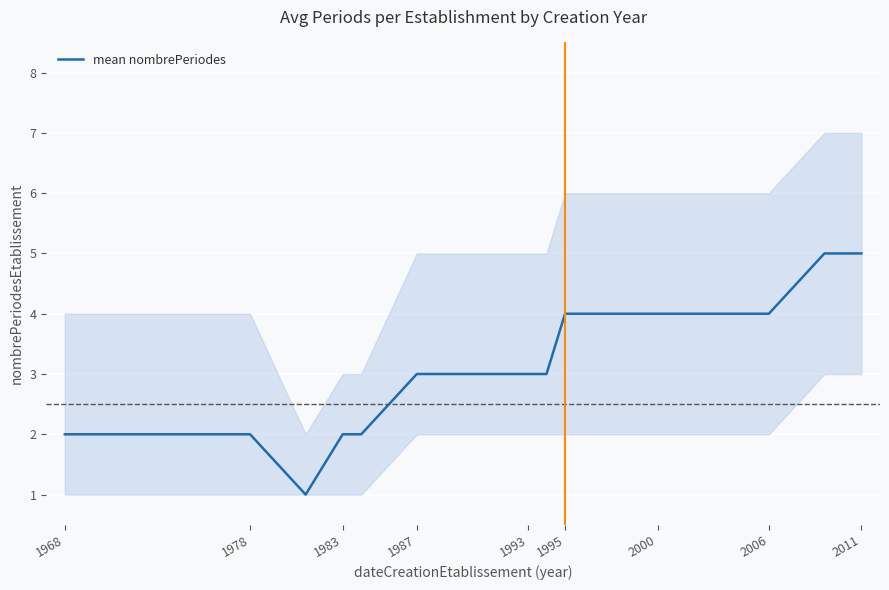

True or false: there are more than 2 points higher than both neighbors.

False